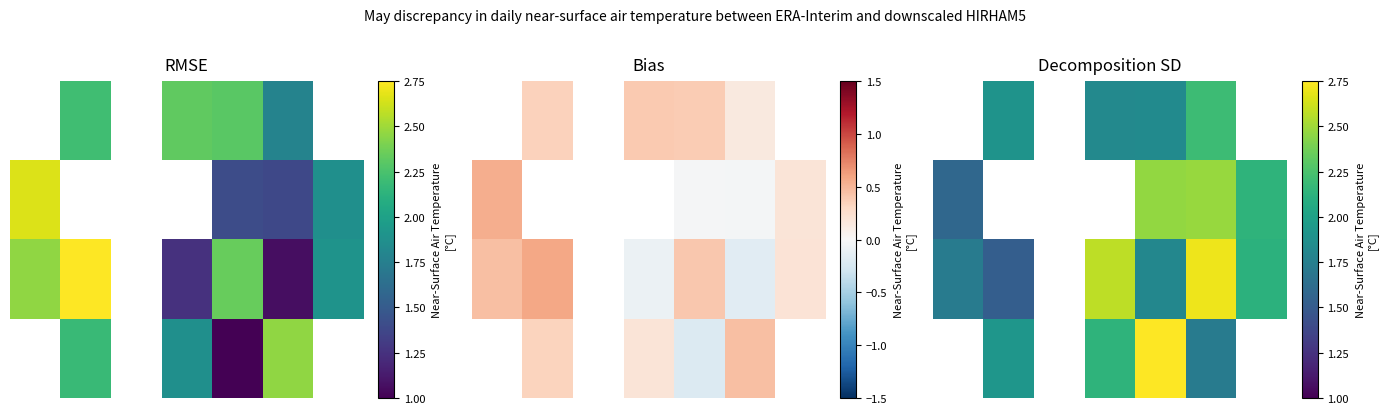

Is the value of 1.0 at 6 greater than the value of 3.0 at 5?

Yes